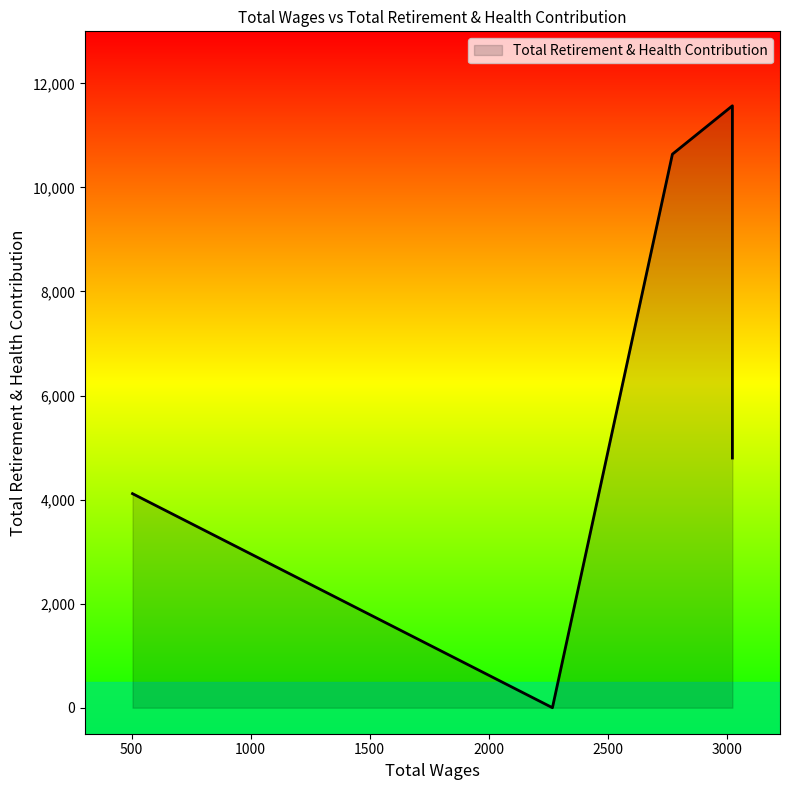

List the labels in order of value, smallest first.

2268.0, 504.0, 3024.0, 2772.0, 3024.0